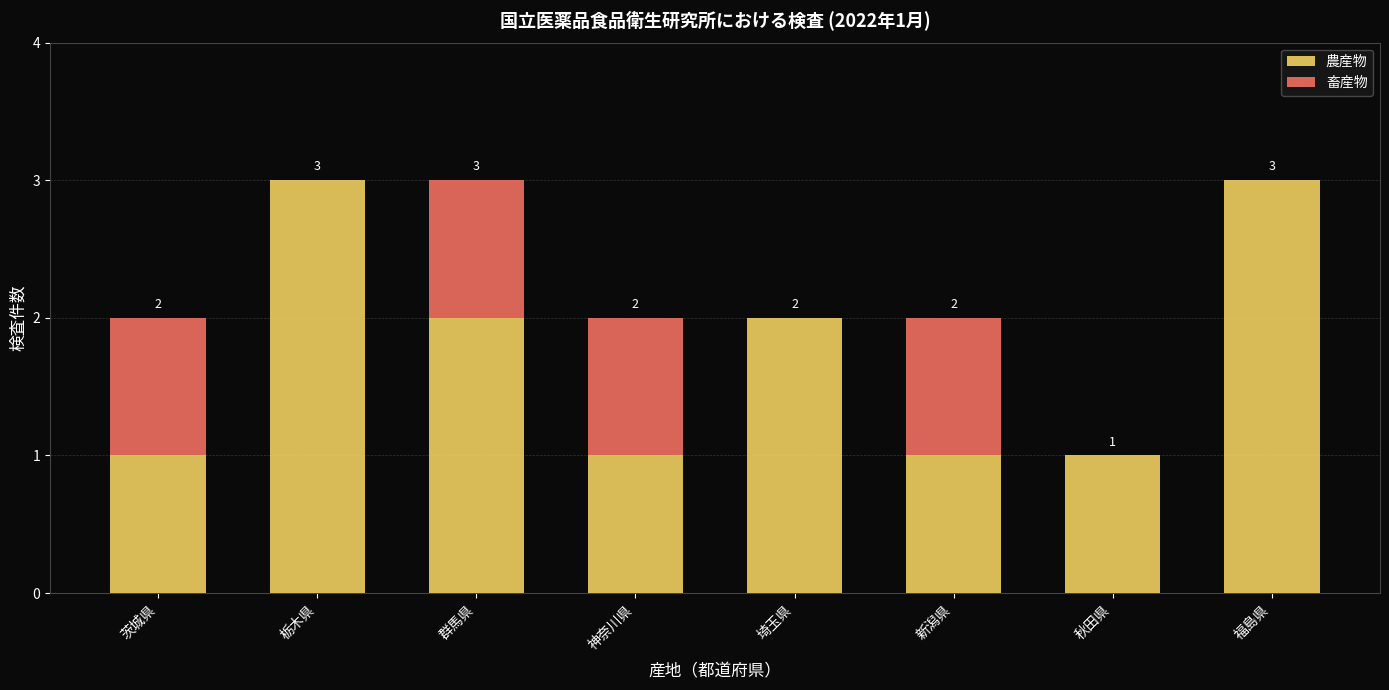

Are the bars grouped side by side (vs. stacked)?

No